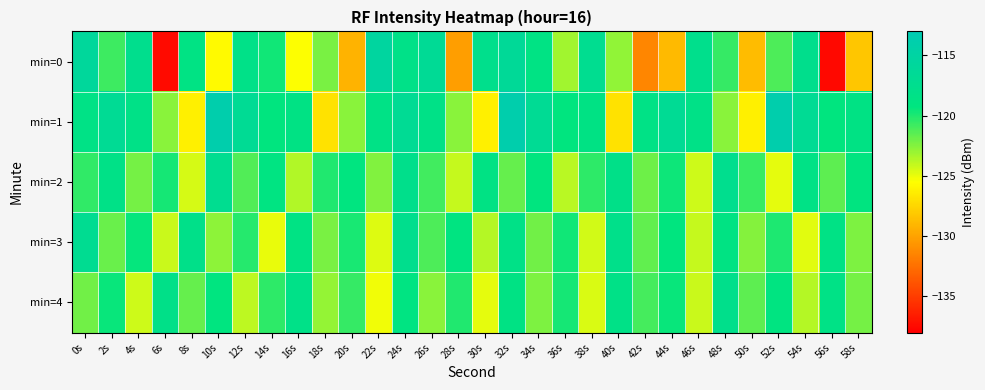

At which category is the sum across all series the highest?

32s